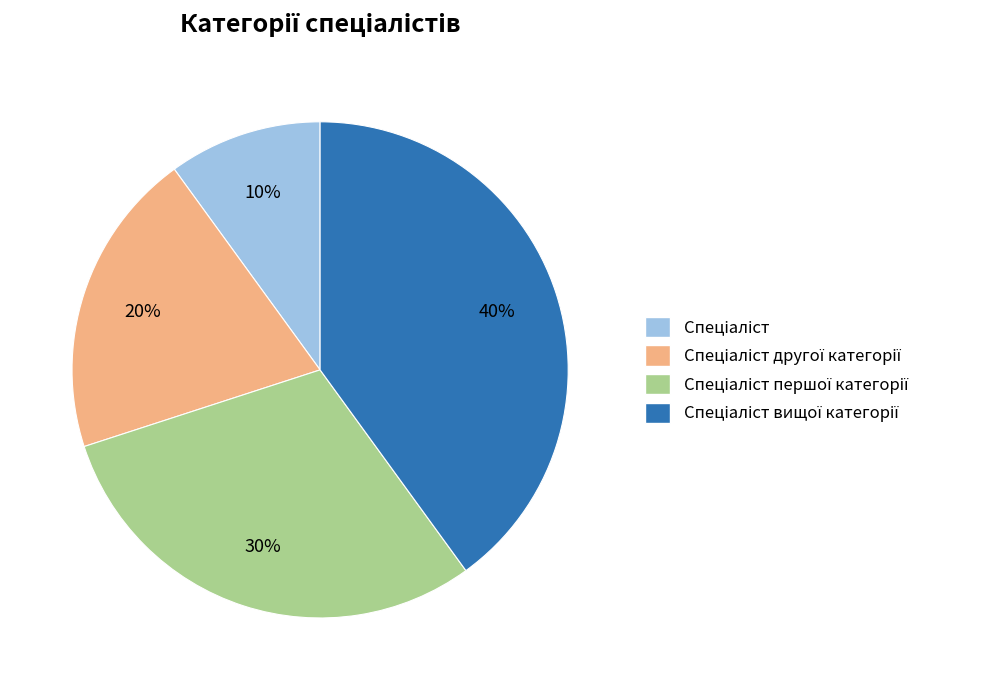

Is there any slice that represents more than half of the pie?

No